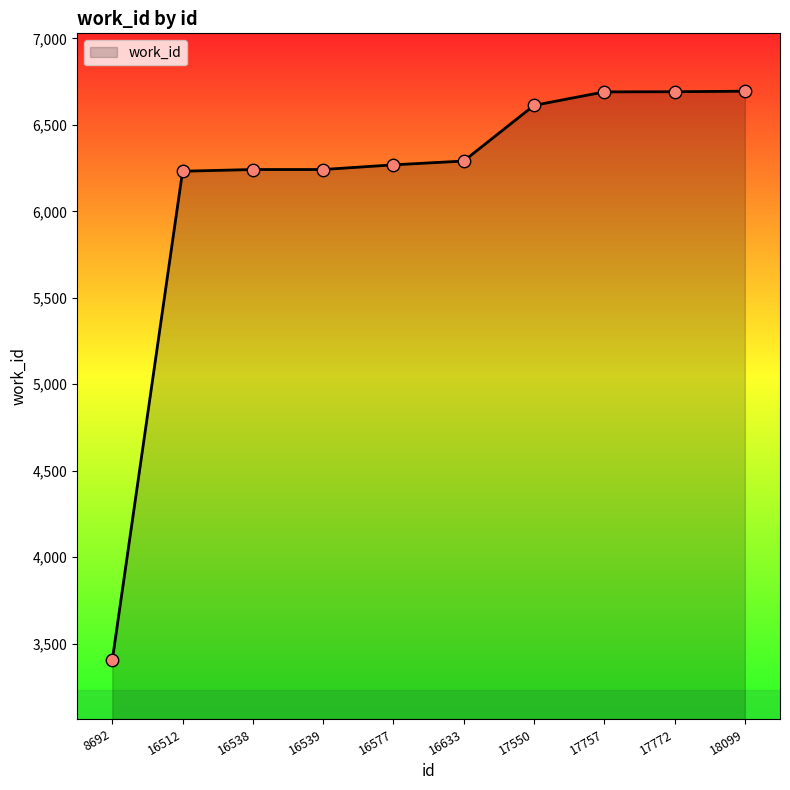

Which has a higher value, 16577 or 17550?

17550